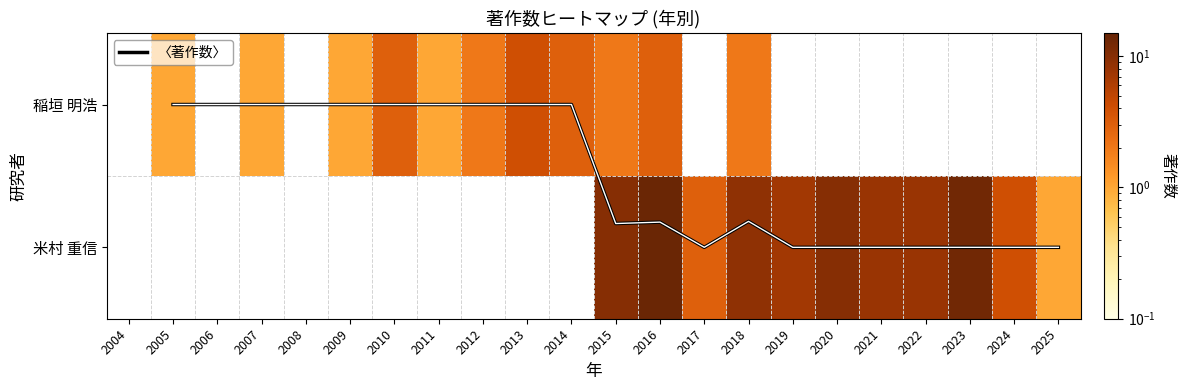

At which label does 稲垣 明浩 reach its minimum?

2004